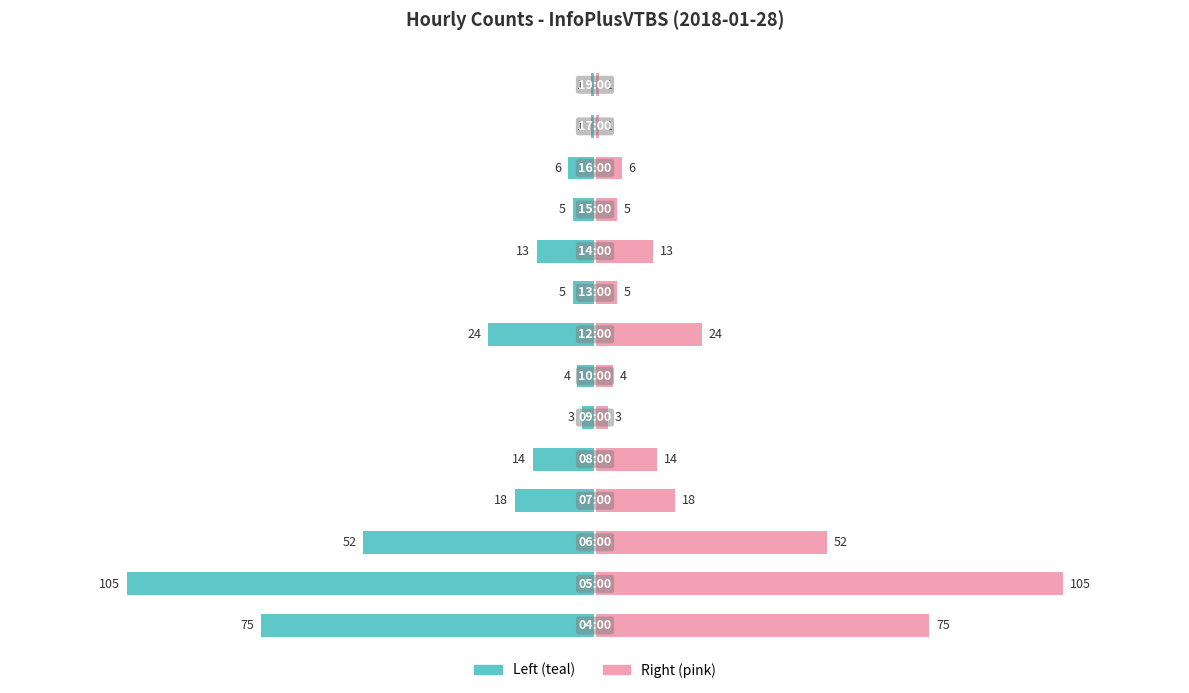

Read the InfoPlusVTBS (right) value at 0, to the nearest 10.

20